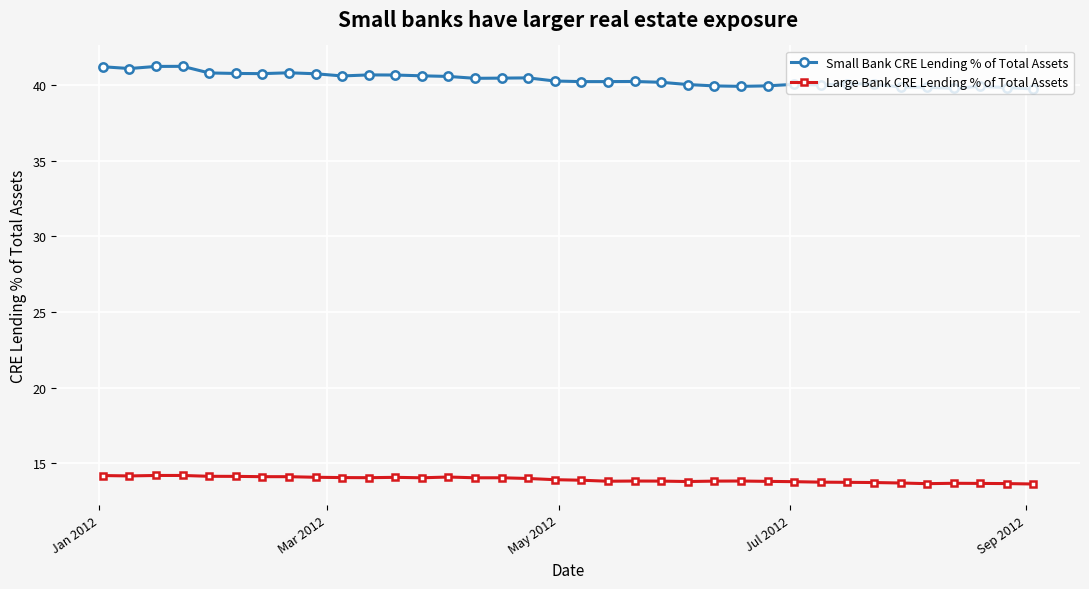

Which series has the largest range (max minus min)?

Small Bank CRE Lending % of Total Assets